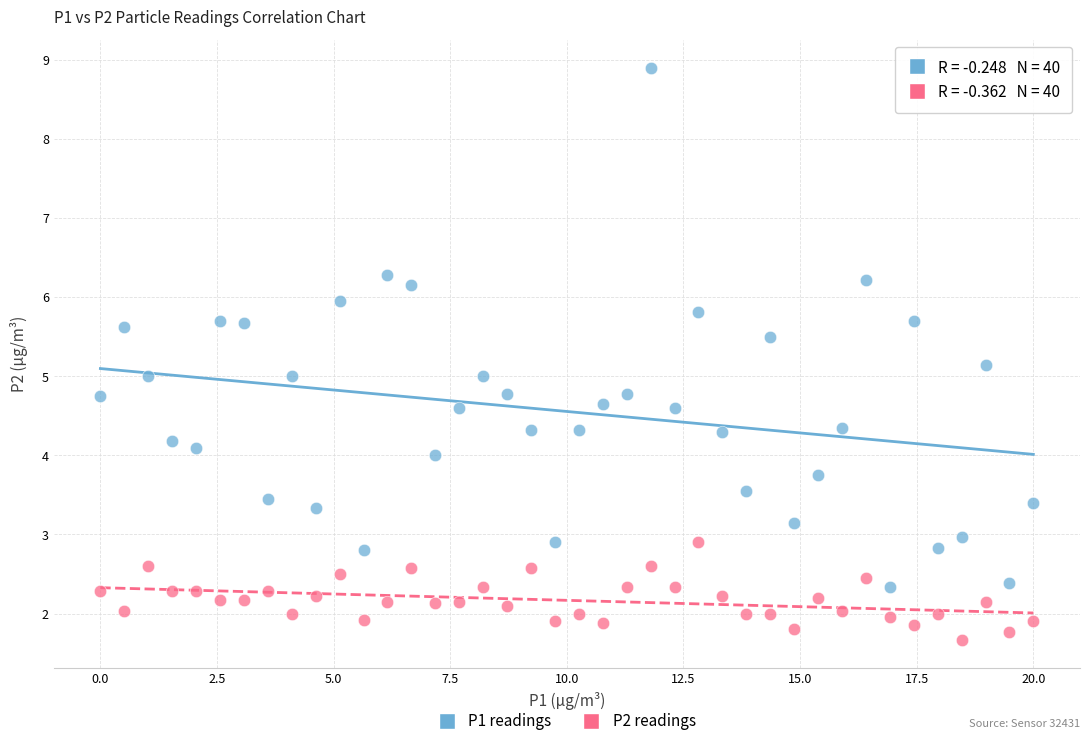

Across all data points, what is the range of X values (max minus min)?

20.0